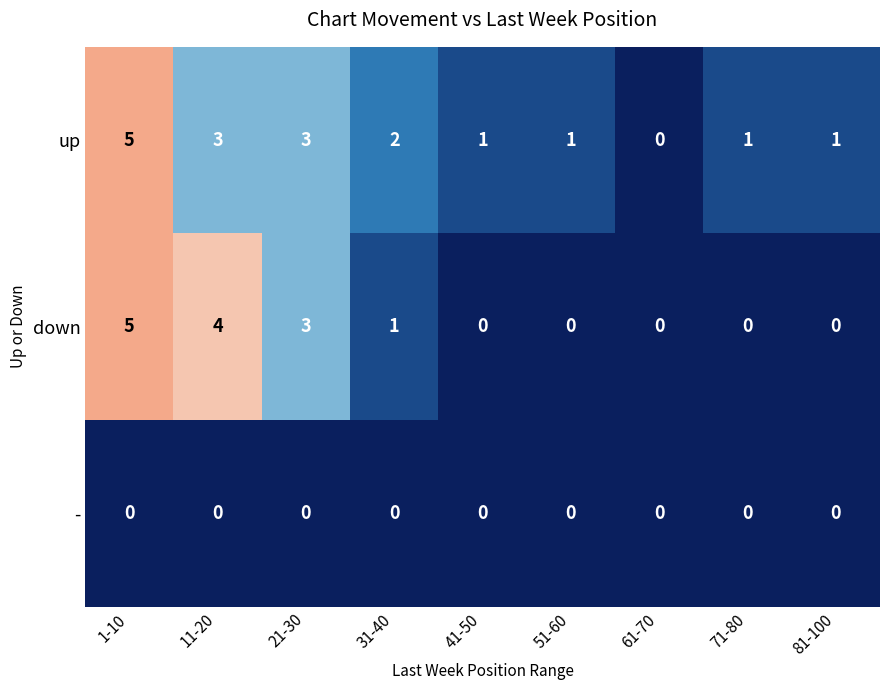

List the series in order of their overall mean, lowest first.

-, down, up